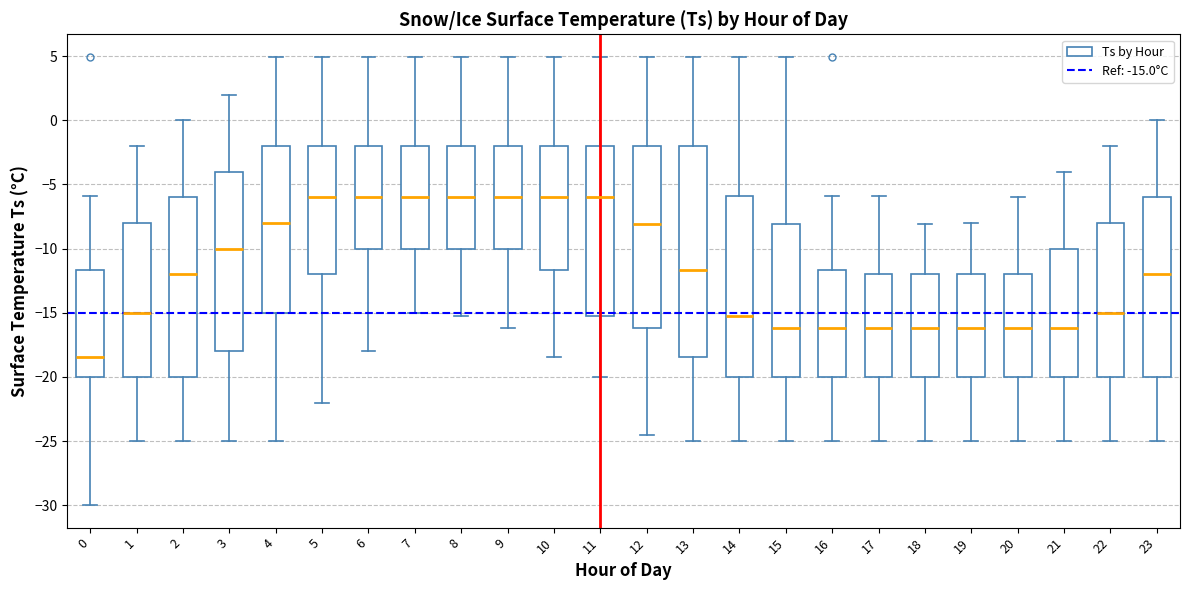

Reading left to right, transcribe this box plot: for each box, give where its median line is, the range the box spans, and where its two whiskers end, as read against the y-axis. The values are not printed on the chart, so give them approximately, as read against the axis.

0: median -18.5, box -20.0 to -11.5, whiskers -30.0 to -6.0
1: median -15.0, box -20.0 to -8.0, whiskers -25.0 to -2.0
2: median -12.0, box -20.0 to -6.0, whiskers -25.0 to 0.0
3: median -10.0, box -18.0 to -4.0, whiskers -25.0 to 2.0
4: median -8.0, box -15.0 to -2.0, whiskers -25.0 to 5.0
5: median -6.0, box -12.0 to -2.0, whiskers -22.0 to 5.0
6: median -6.0, box -10.0 to -2.0, whiskers -18.0 to 5.0
7: median -6.0, box -10.0 to -2.0, whiskers -15.0 to 5.0
8: median -6.0, box -10.0 to -2.0, whiskers -15.5 to 5.0
9: median -6.0, box -10.0 to -2.0, whiskers -16.0 to 5.0
10: median -6.0, box -11.5 to -2.0, whiskers -18.5 to 5.0
11: median -6.0, box -15.5 to -2.0, whiskers -20.0 to 5.0
12: median -8.0, box -16.0 to -2.0, whiskers -24.5 to 5.0
13: median -11.5, box -18.5 to -2.0, whiskers -25.0 to 5.0
14: median -15.5, box -20.0 to -6.0, whiskers -25.0 to 5.0
15: median -16.0, box -20.0 to -8.0, whiskers -25.0 to 5.0
16: median -16.0, box -20.0 to -11.5, whiskers -25.0 to -6.0
17: median -16.0, box -20.0 to -12.0, whiskers -25.0 to -6.0
18: median -16.0, box -20.0 to -12.0, whiskers -25.0 to -8.0
19: median -16.0, box -20.0 to -12.0, whiskers -25.0 to -8.0
20: median -16.0, box -20.0 to -12.0, whiskers -25.0 to -6.0
21: median -16.0, box -20.0 to -10.0, whiskers -25.0 to -4.0
22: median -15.0, box -20.0 to -8.0, whiskers -25.0 to -2.0
23: median -12.0, box -20.0 to -6.0, whiskers -25.0 to 0.0